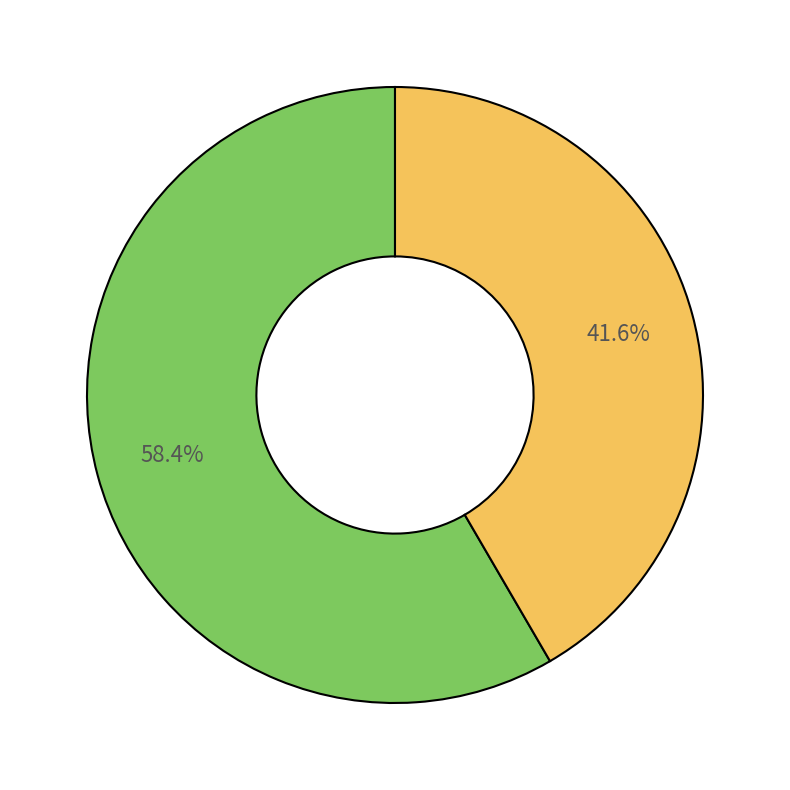

How many slices are in this pie chart?

2